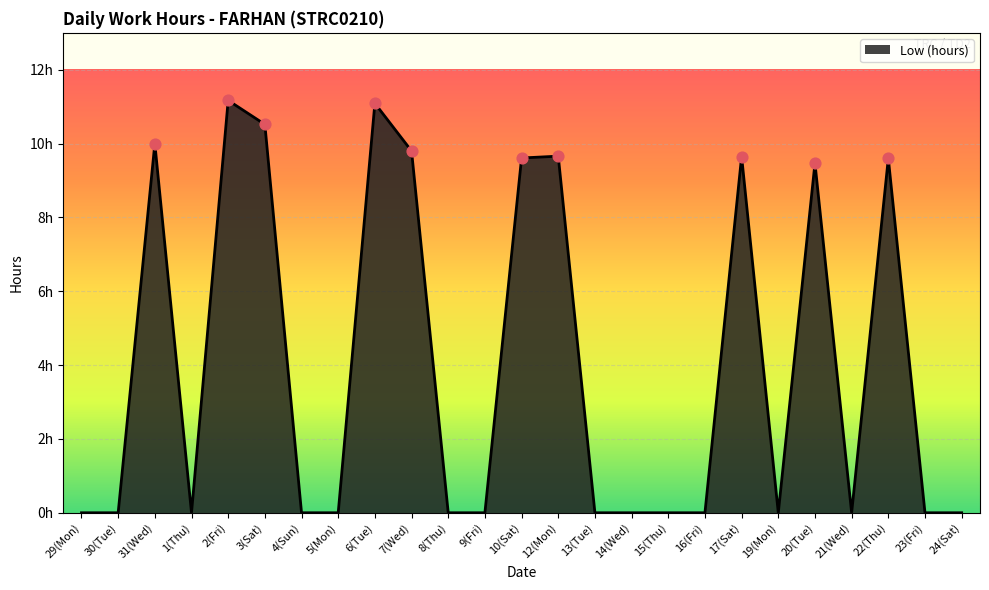

What is the change in value from 13(Tue) to 20(Tue)?

+9.5